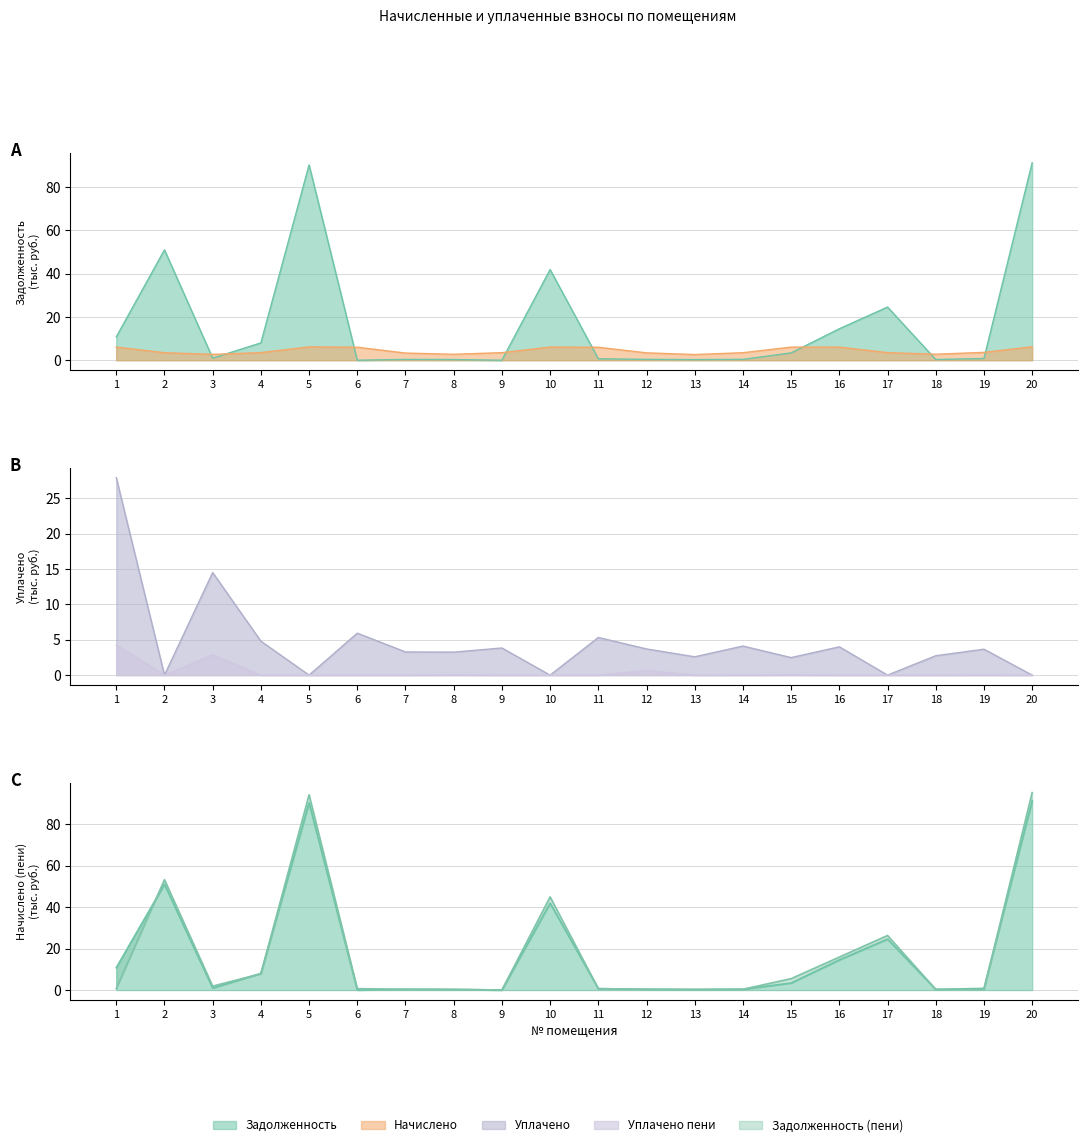

What is the value of the задолженность point at the 14th from the left?

0.4